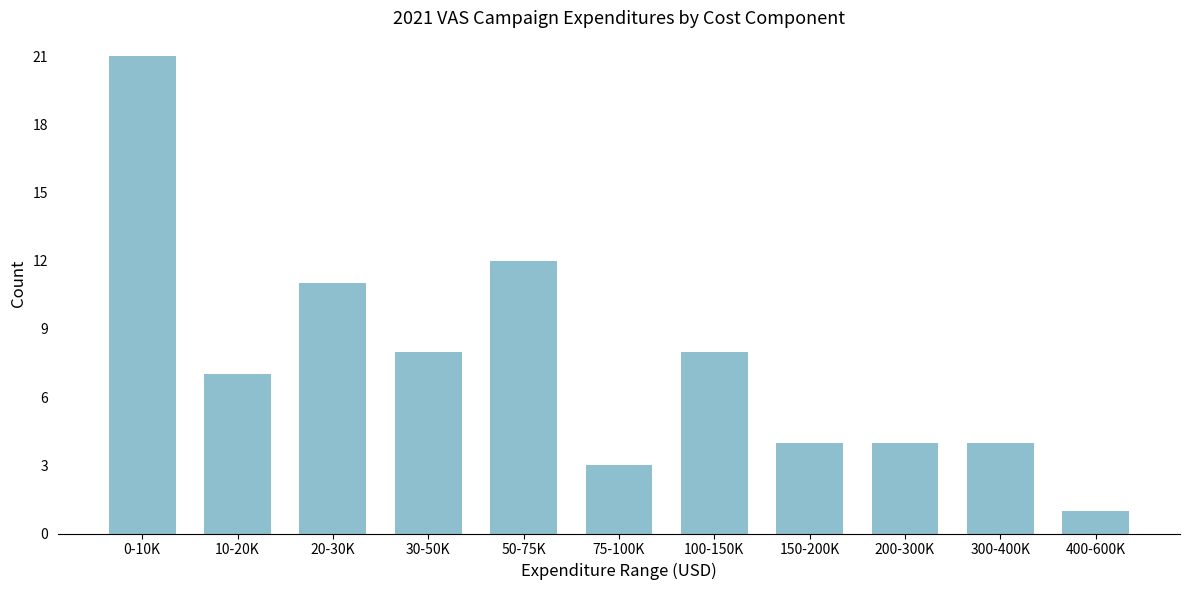

Reading left to right, transcribe all the data shown in this chart.

21	7	11	8	12	3	8	4	4	4	1